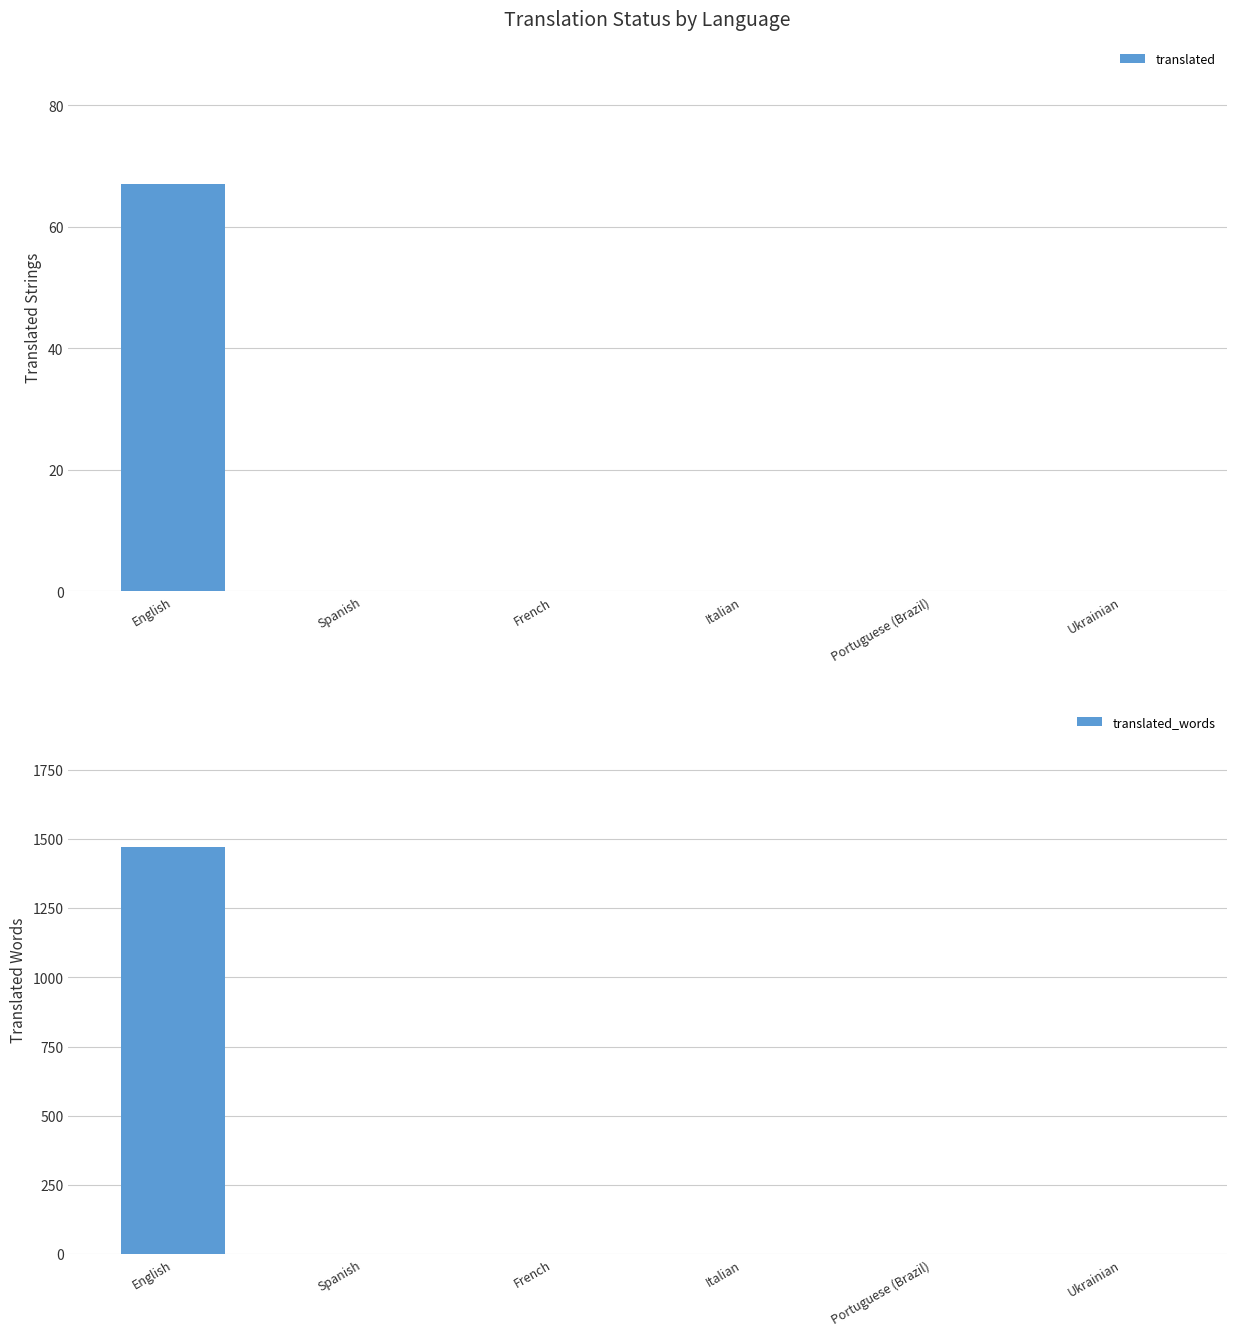

What are all the series names shown in the legend?

translated, translated_words